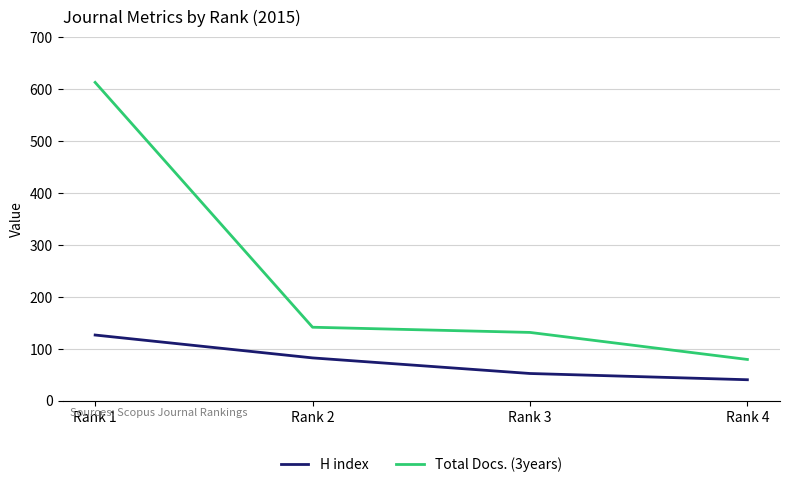

Reading left to right, extract all data points from this chart.

H index: Rank 1=126	Rank 2=82	Rank 3=52	Rank 4=40
Total Docs. (3years): Rank 1=612	Rank 2=141	Rank 3=131	Rank 4=79